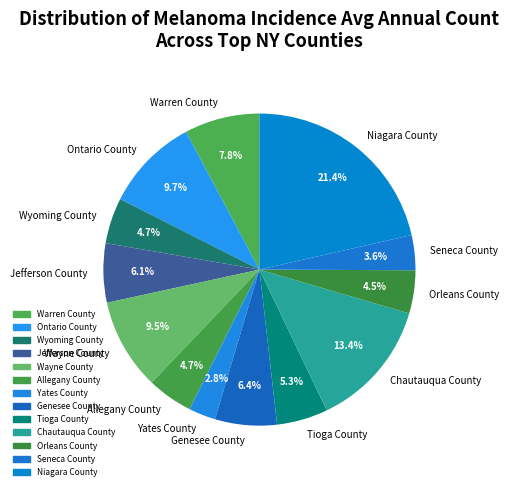

To the nearest percent, what portion does Warren County represent?

8%